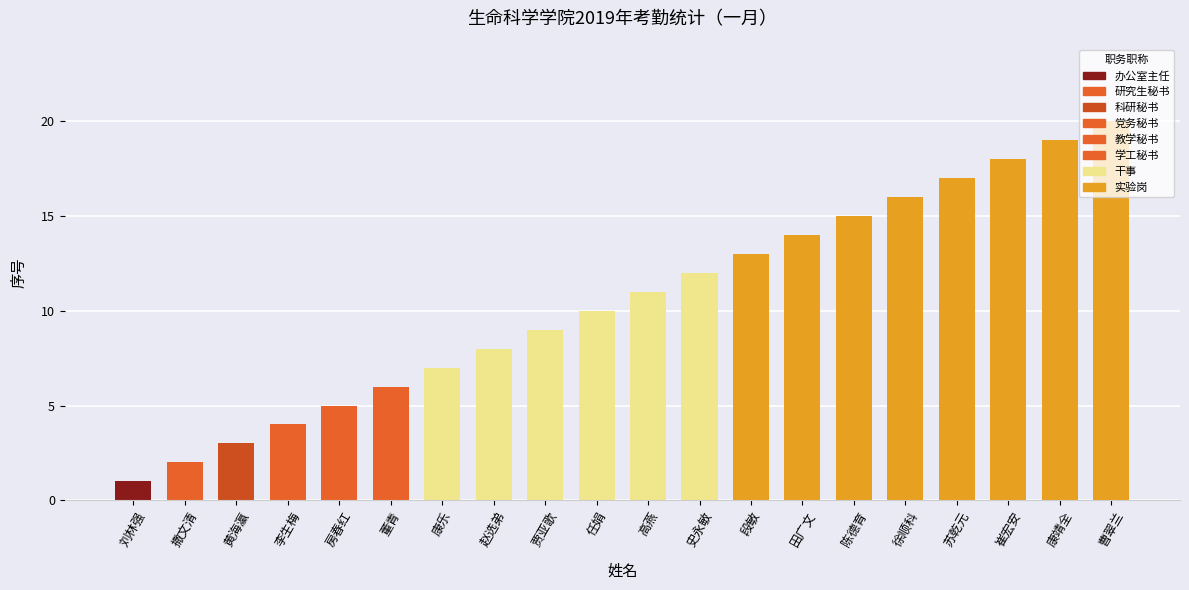

Which label corresponds to the smallest value in the chart?

刘林强